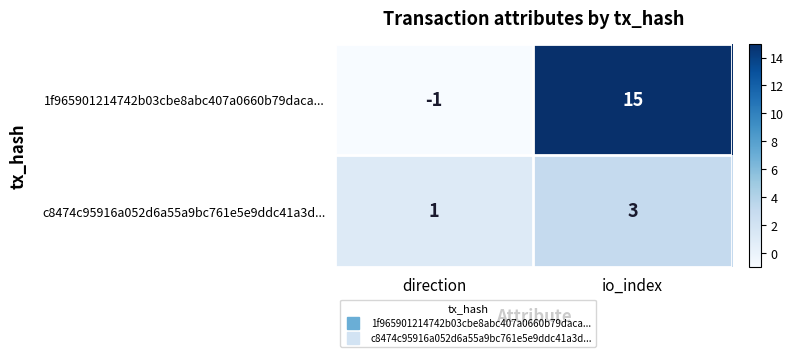

What is the sum of all 1f965901214742b03cbe8abc407a0660b79daca... values?

14